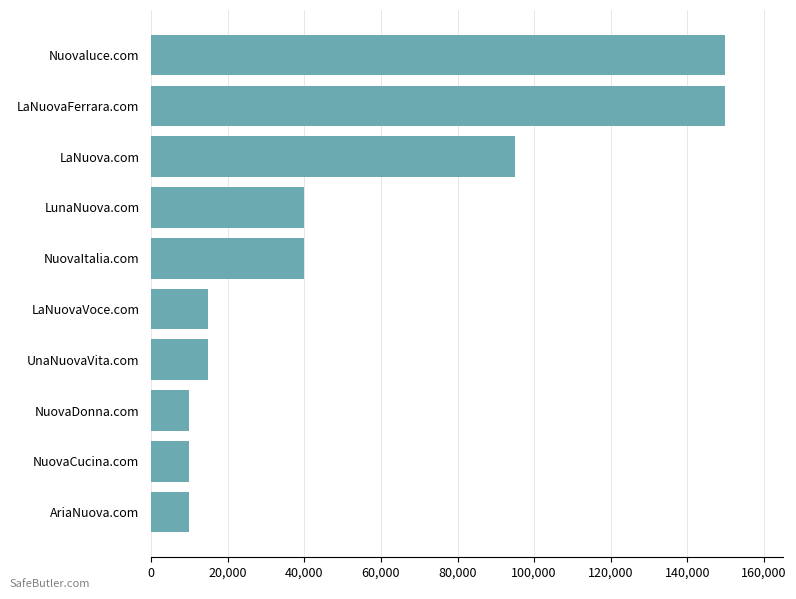

Where is the data nearest to the value 79888?

LaNuova.com